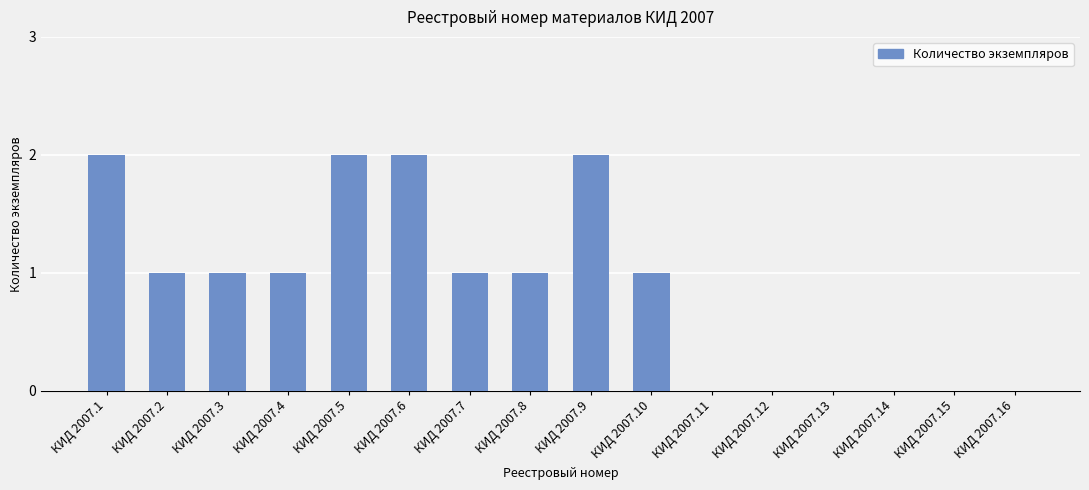

Between КИД 2007.7 and КИД 2007.9, which is larger?

КИД 2007.9